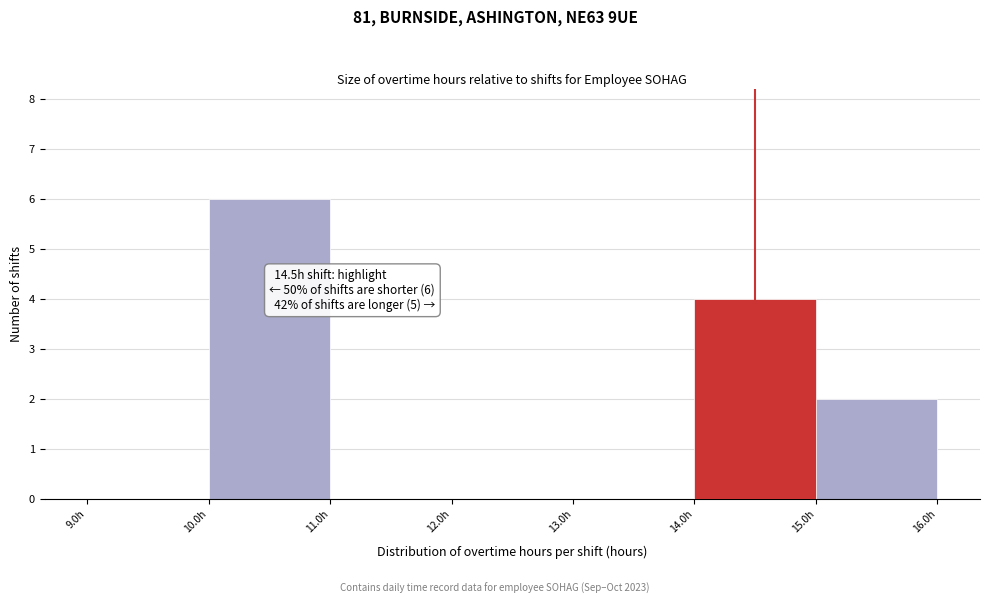

Which range on the x-axis has the tallest bar?

10 to 11